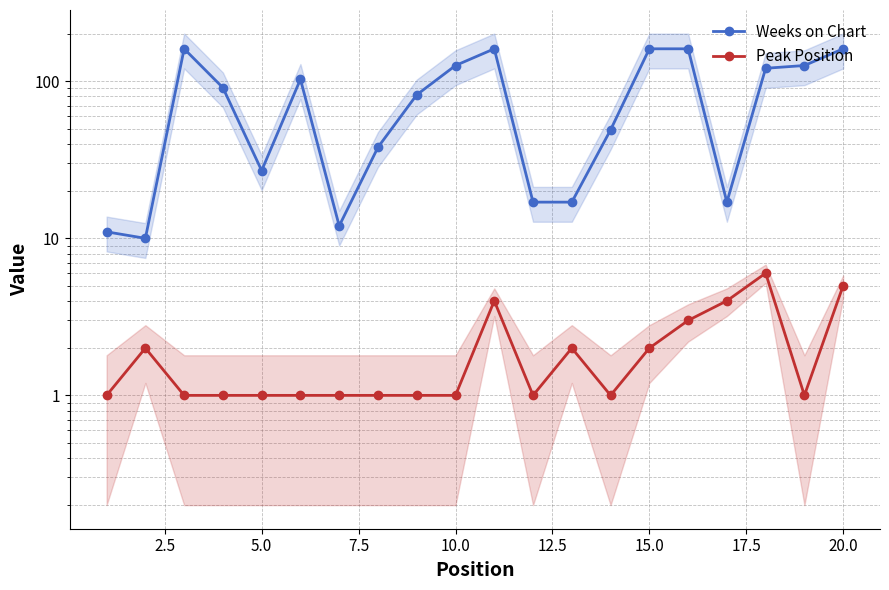

True or false: Peak Position and Weeks on Chart cross at least once.

False